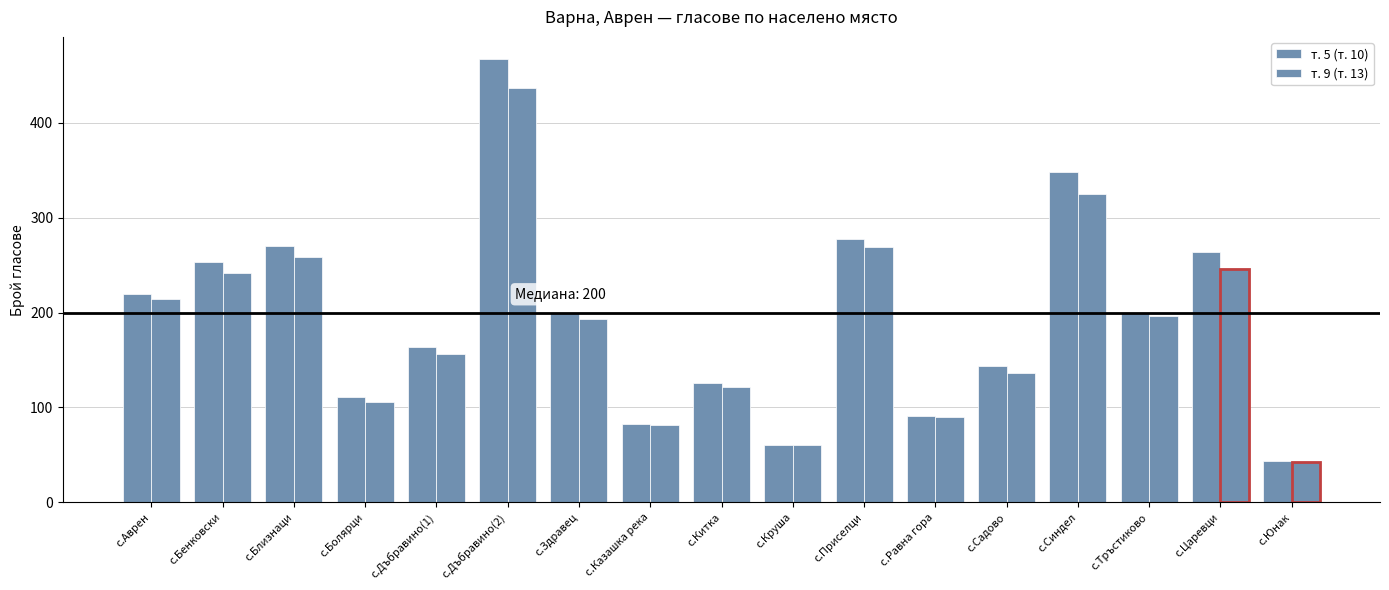

What is the difference between the second highest and minimum values?

304